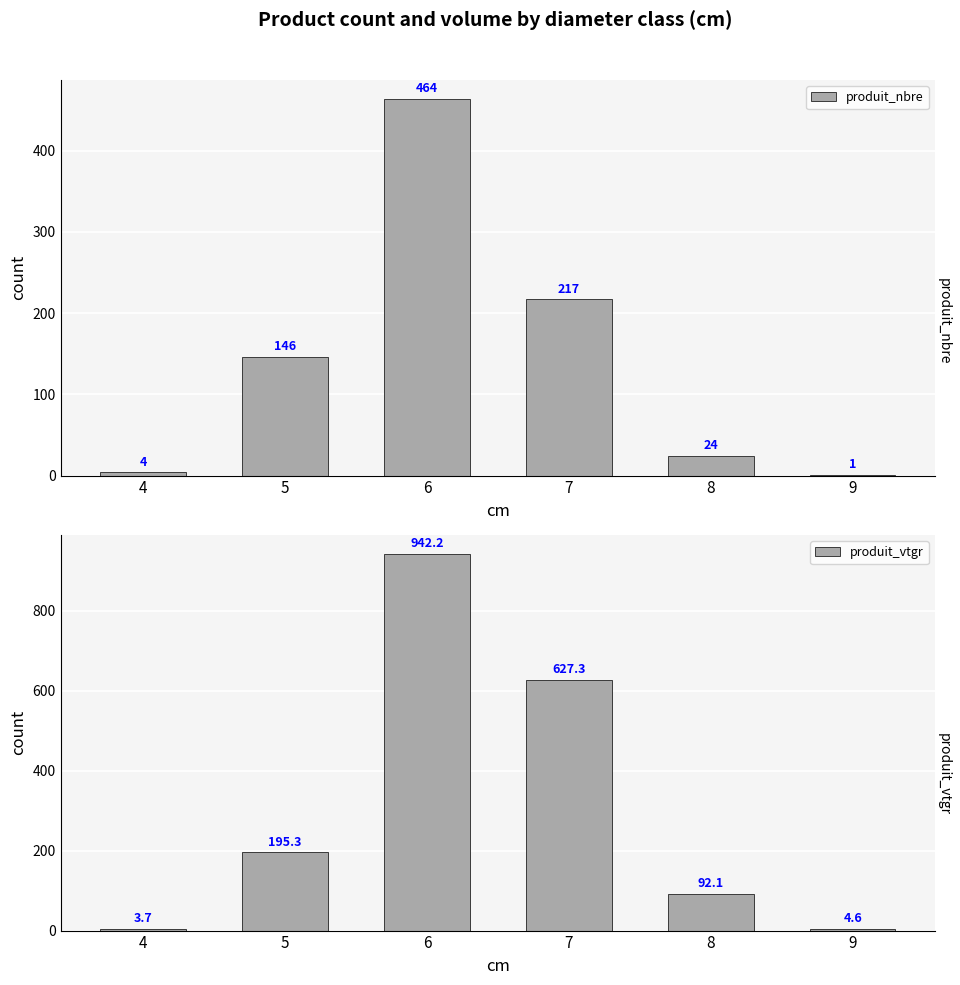

Reading left to right, extract all data points from this chart.

produit_nbre: 4.0	146.0	464.0	217.0	24.0	1.0
produit_vtgr: 3.7	195.3	942.2	627.3	92.1	4.6